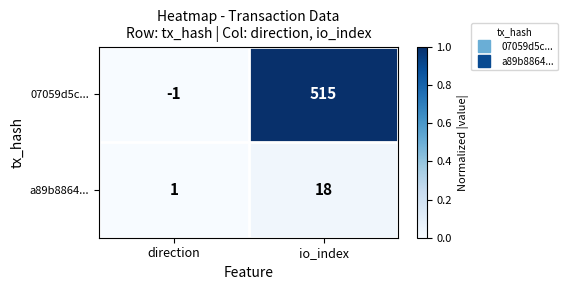

Which series has the largest range (max minus min)?

07059d5c...